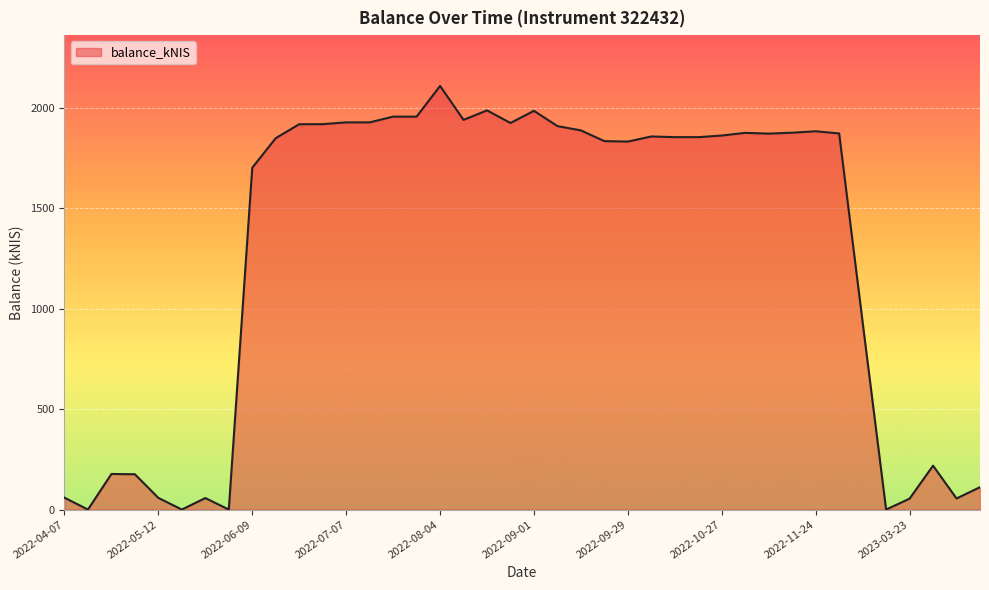

Count the number of categories in the chart.

40